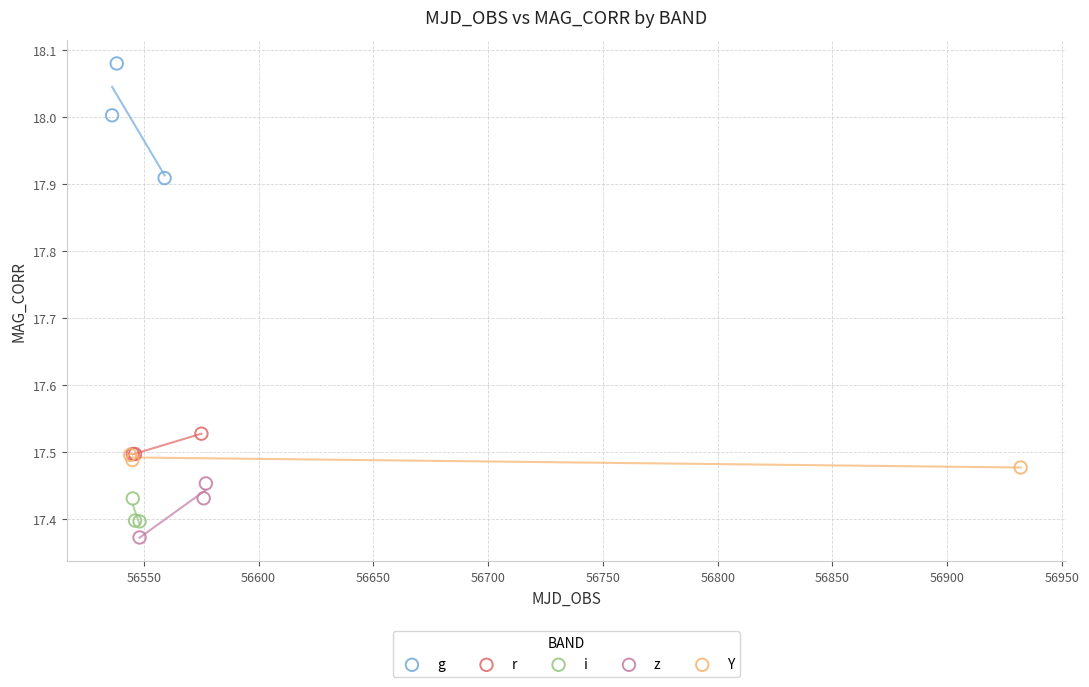

Which series contains the highest Y value?

g